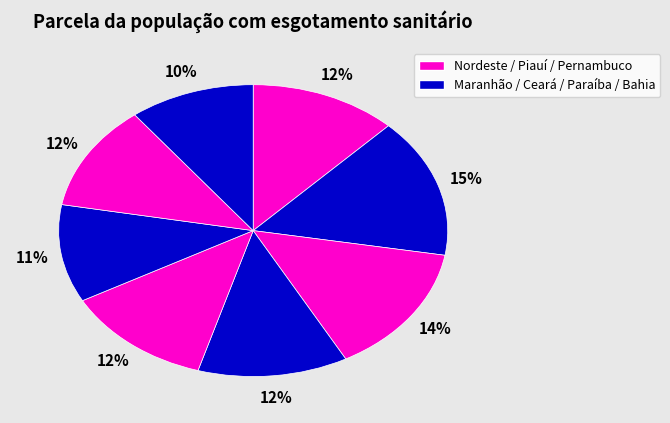

How many segments does this pie chart have?

8